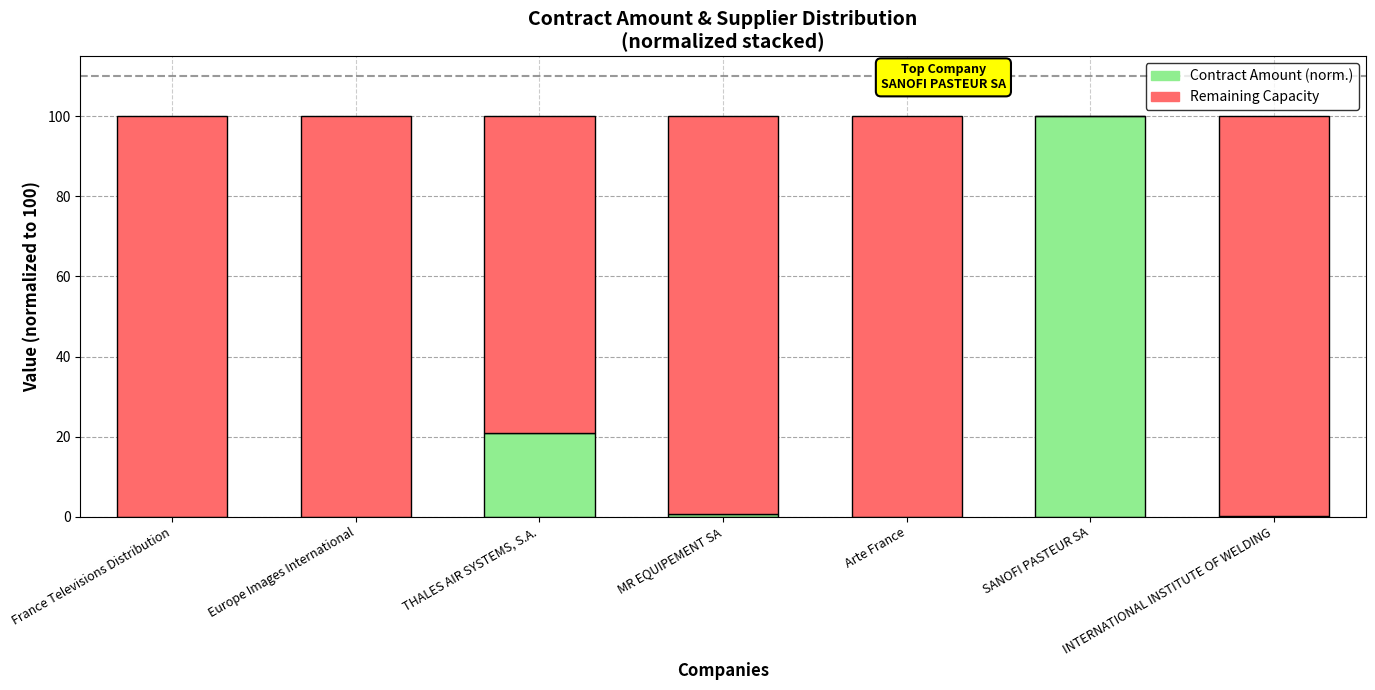

What is the label of the 2nd bar from the left?

Europe Images International